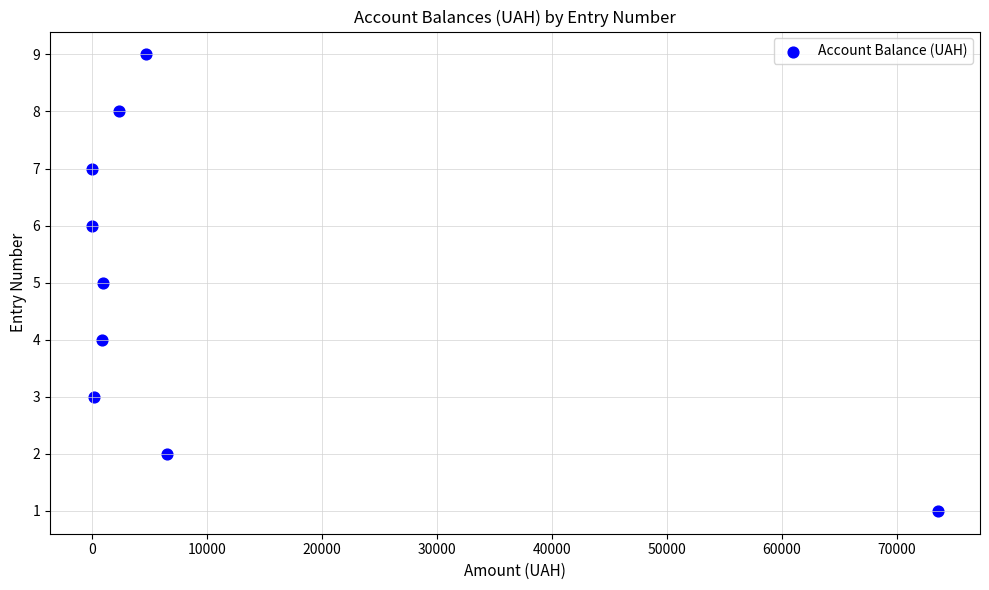

What is the average Y value?

5